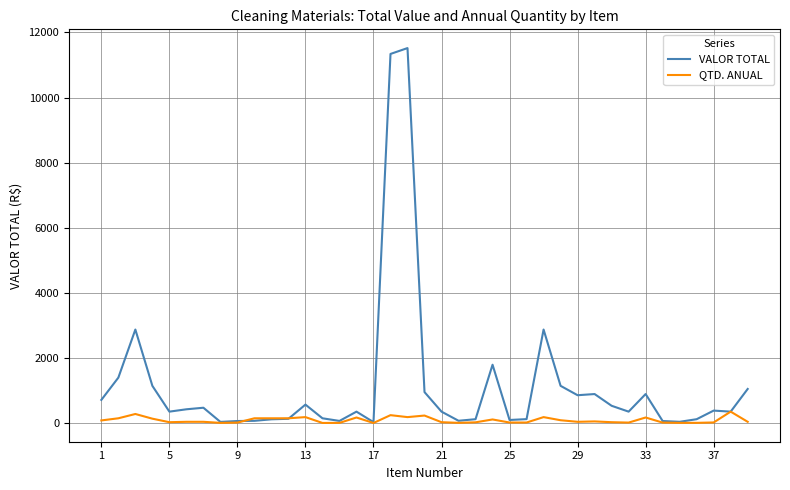

List the series in order of their overall mean, highest first.

VALOR TOTAL, QTD. ANUAL